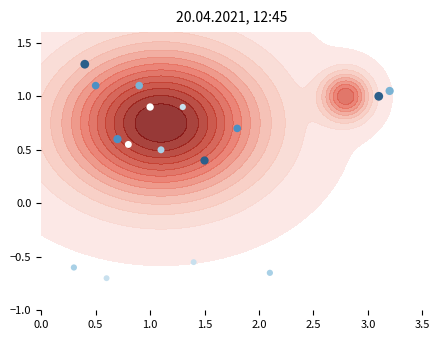

The value at 1.5 is 0.4. True or false?

True